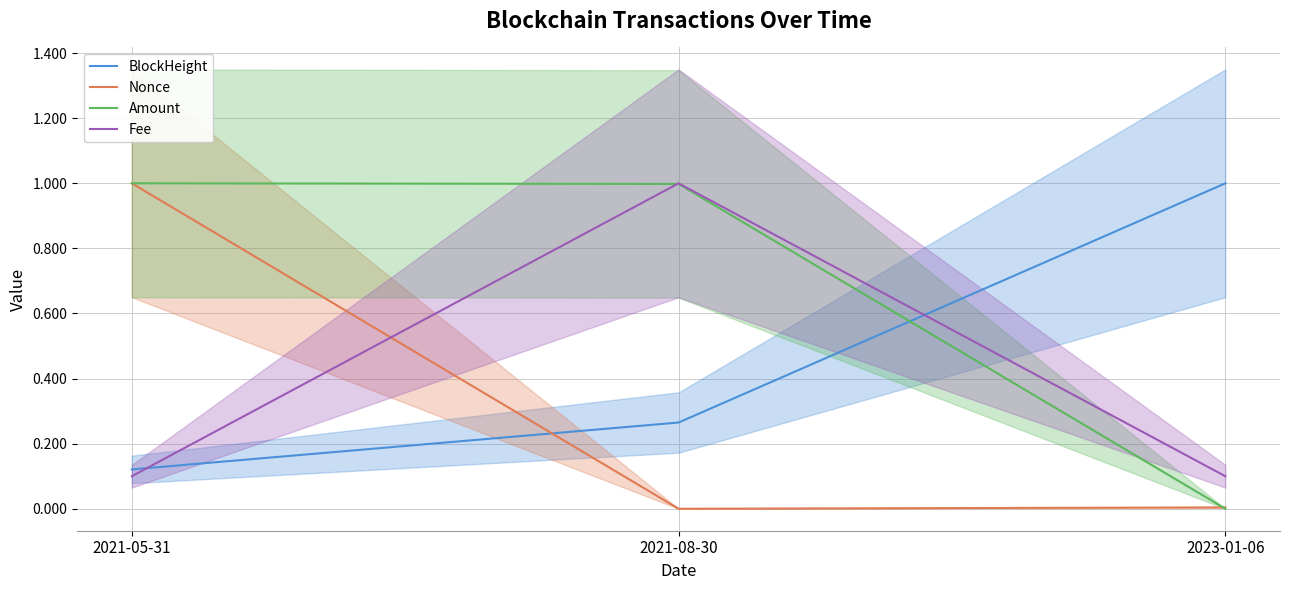

At how many categories does at least one series exceed 0?

3